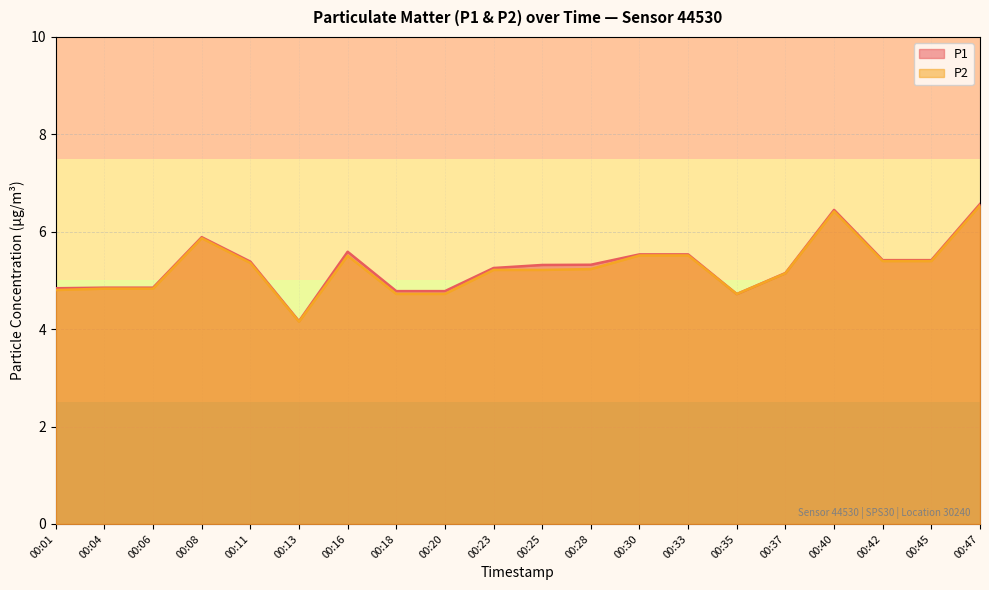

True or false: P2 and P1 cross at least once.

False